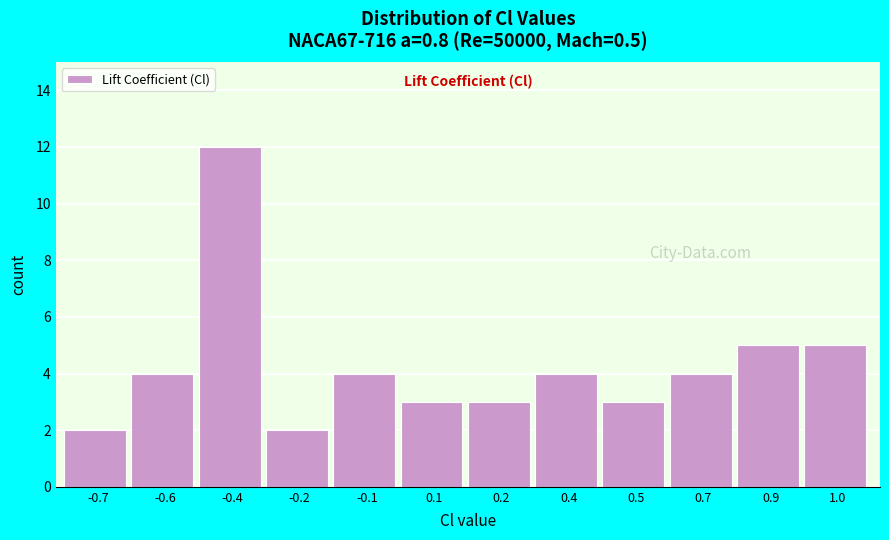

Reading left to right, transcribe all the data shown in this chart.

2	4	12	2	4	3	3	4	3	4	5	5